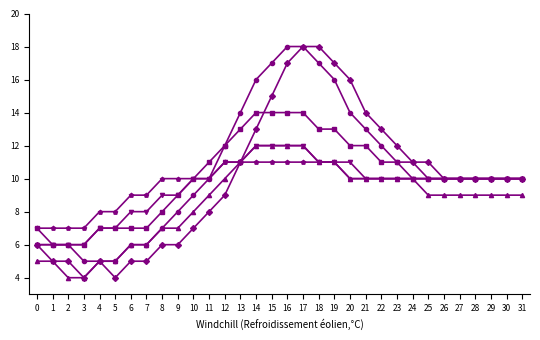

What is the greatest value displayed?

18